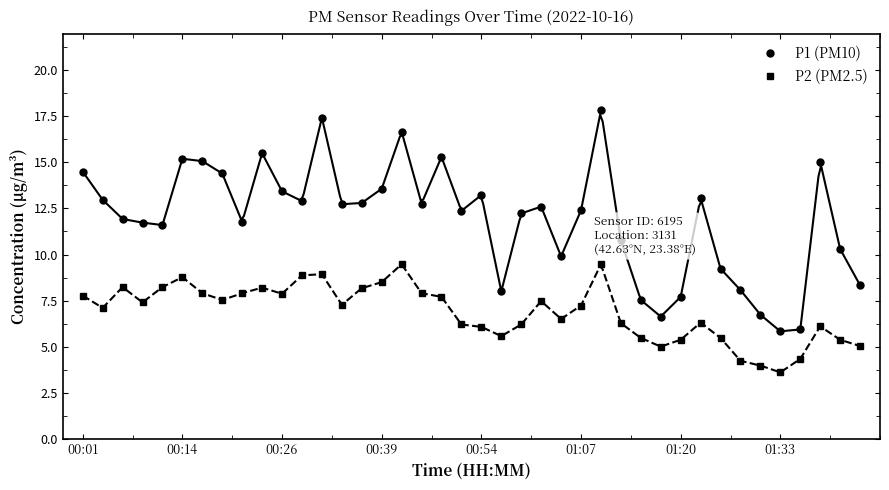

Which series has the widest spread of values?

P1 (PM10)